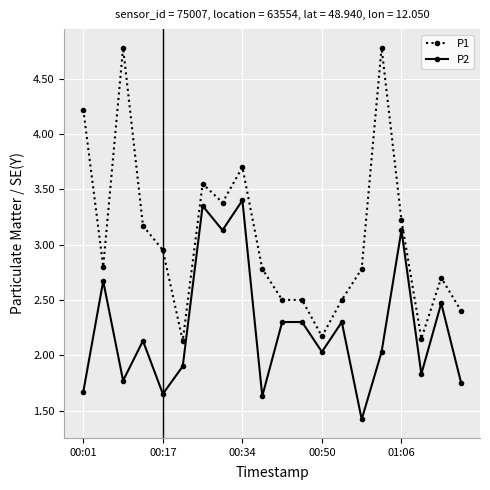

What is the difference between the maximum and minimum values in the P2 series?

2.0